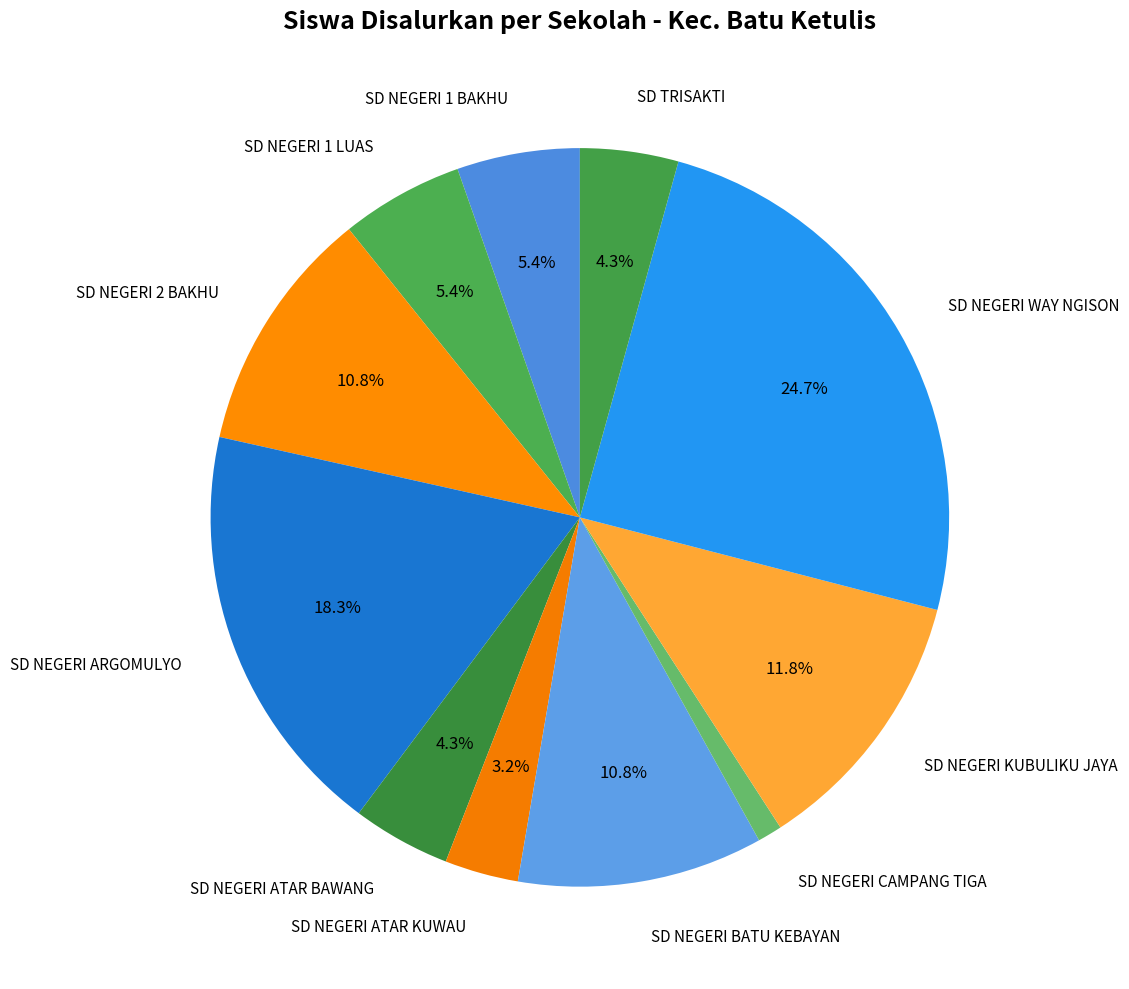

What is the ratio of the value at SD NEGERI 1 BAKHU to the value at SD NEGERI ARGOMULYO?

0.3